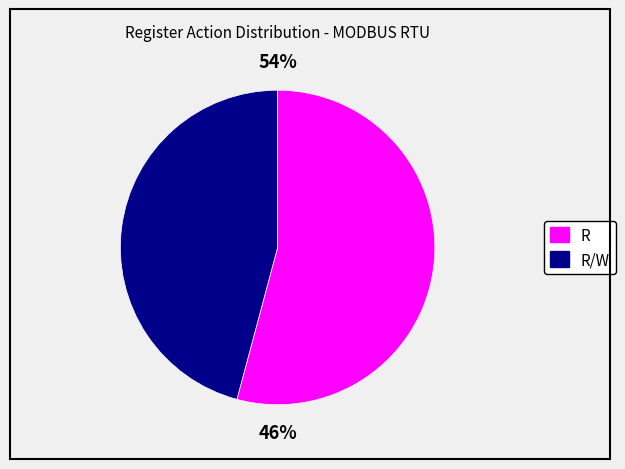

To the nearest percent, what portion does R represent?

54%